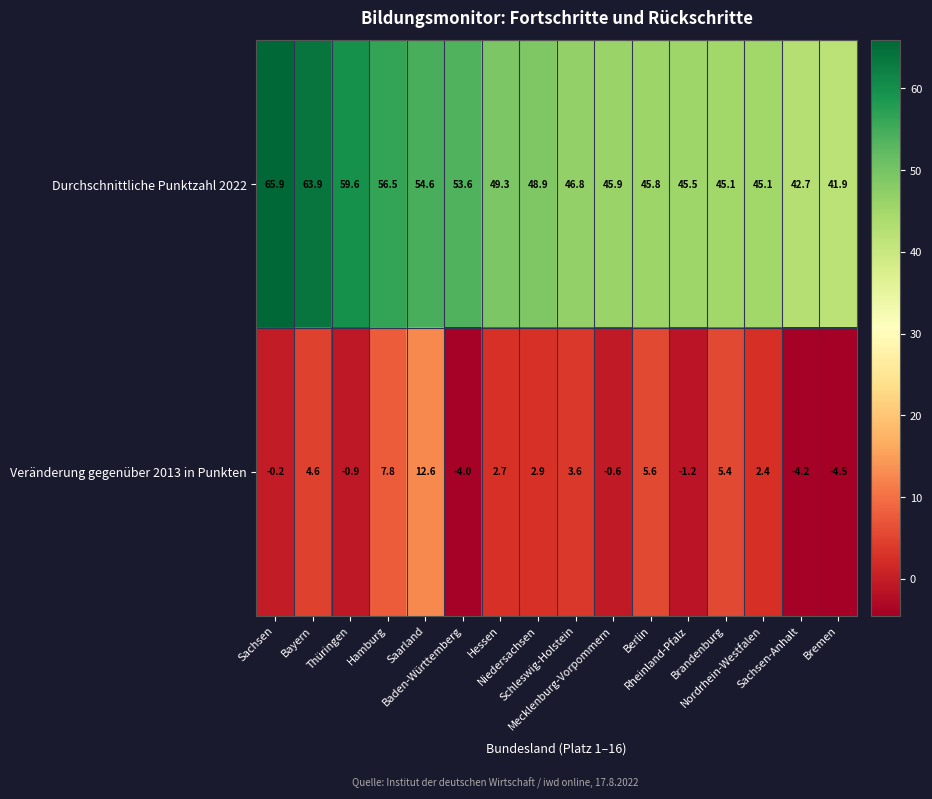

At how many categories does at least one series exceed 34?

16